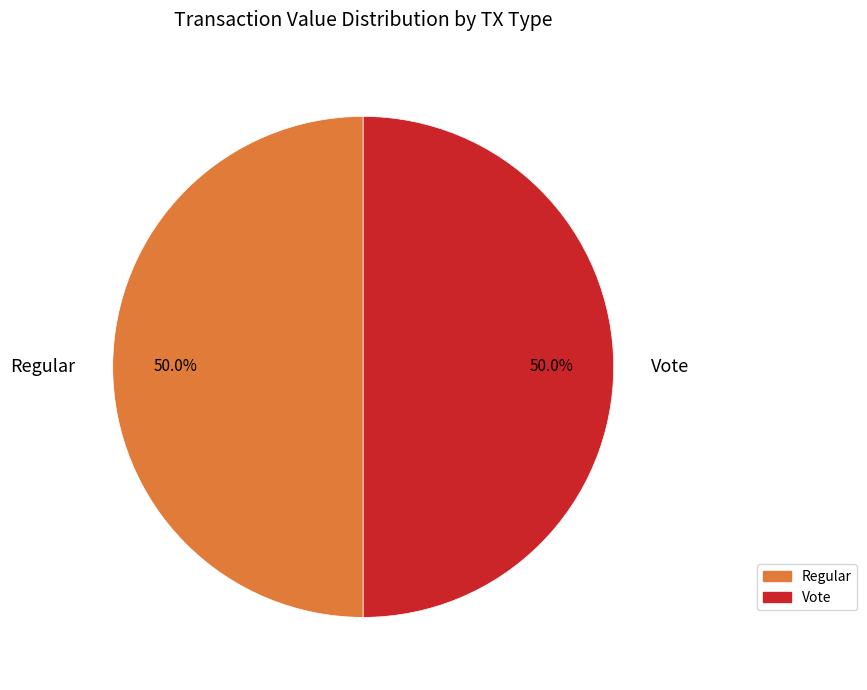

To the nearest percent, what is the difference between the largest and smallest slice percentages?

0%